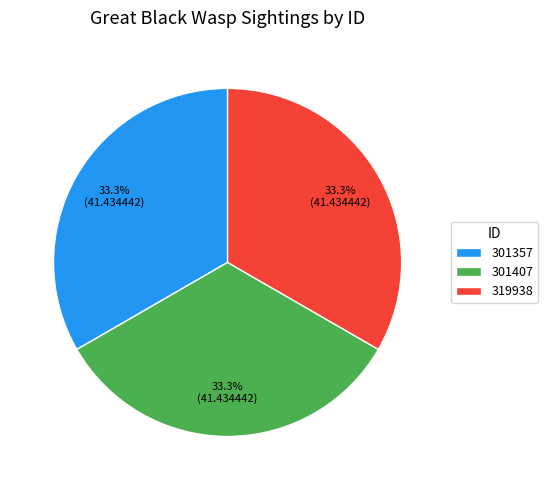

Is there a majority slice in this chart?

No